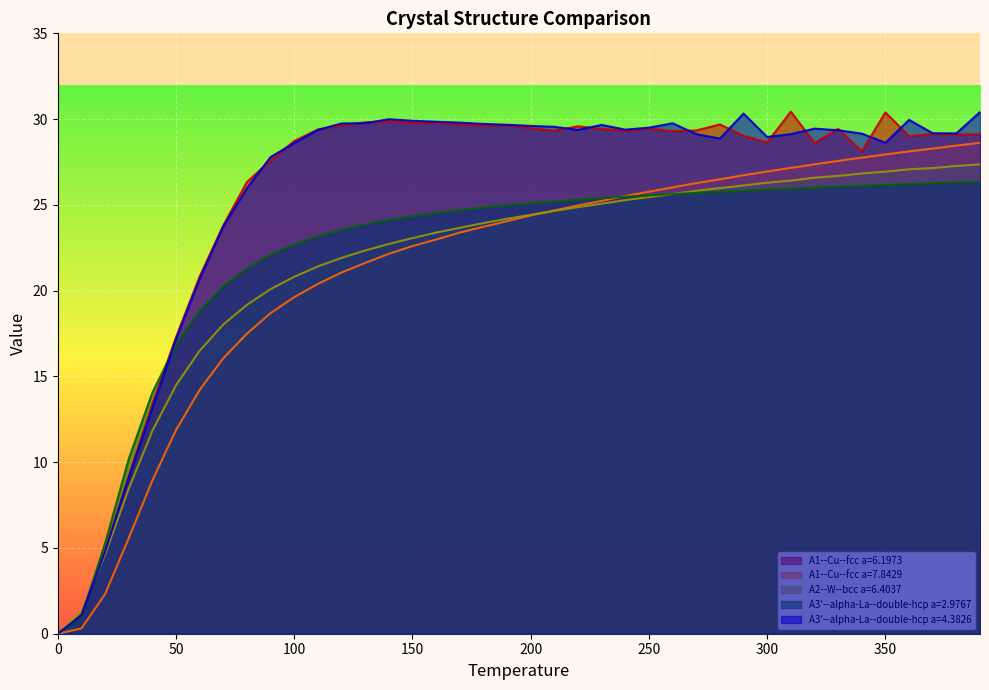

How many lines are shown in the chart?

5